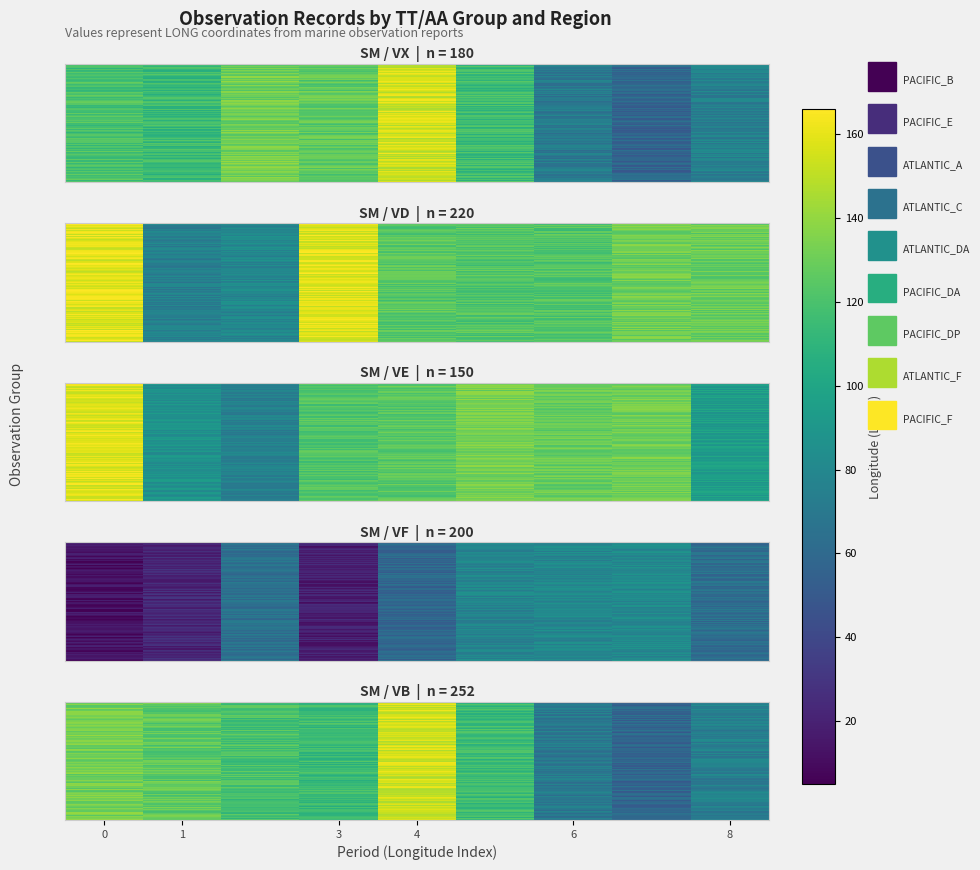

Rank the series at ATLANTIC_A from highest to lowest value.

SM_VX, SM_VB, SM_VD, SM_VE, SM_VF